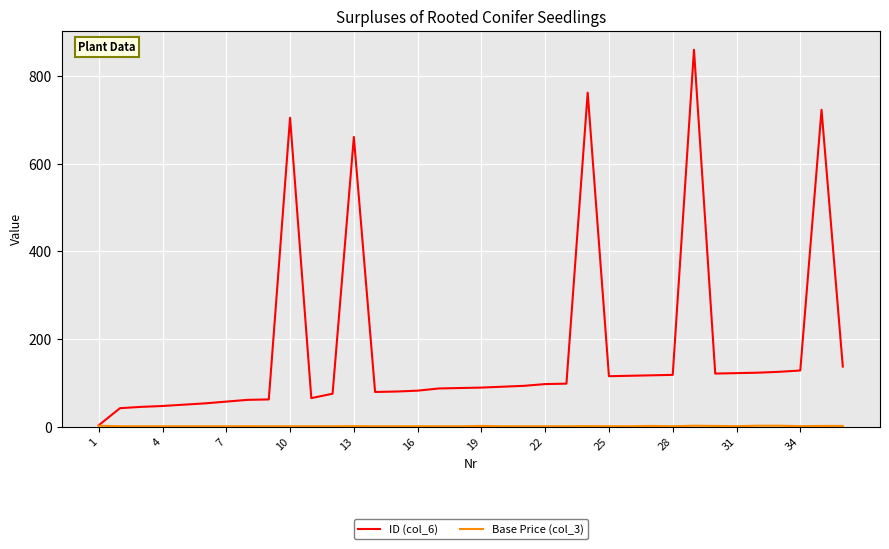

Which series has the largest range (max minus min)?

ID (col_6)